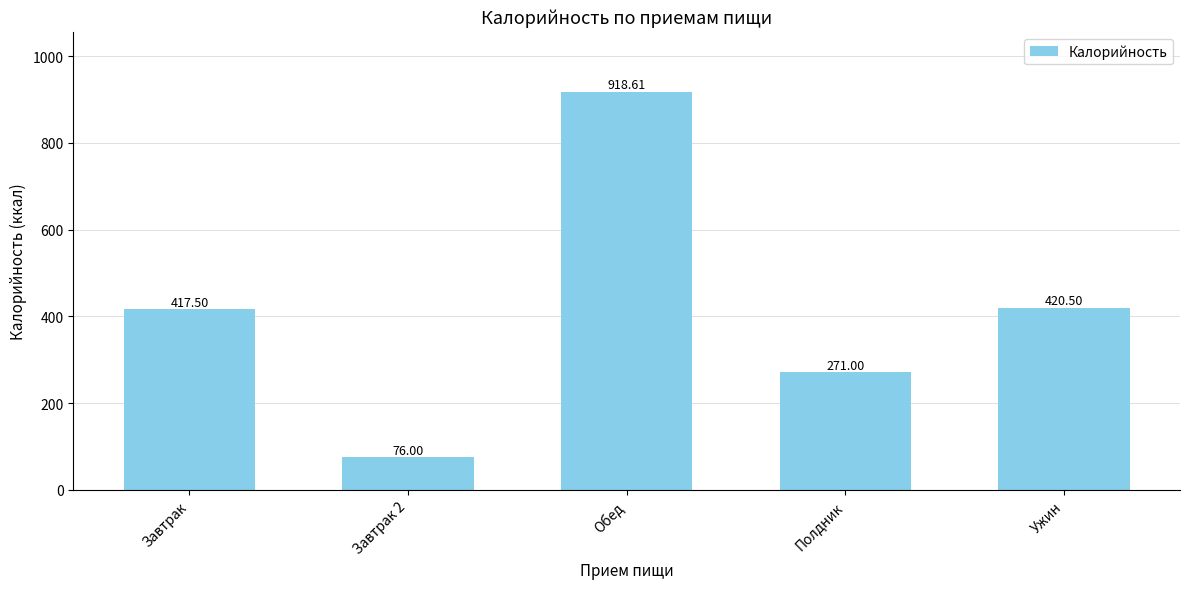

List the labels in order of value, smallest first.

Завтрак 2, Полдник, Завтрак, Ужин, Обед